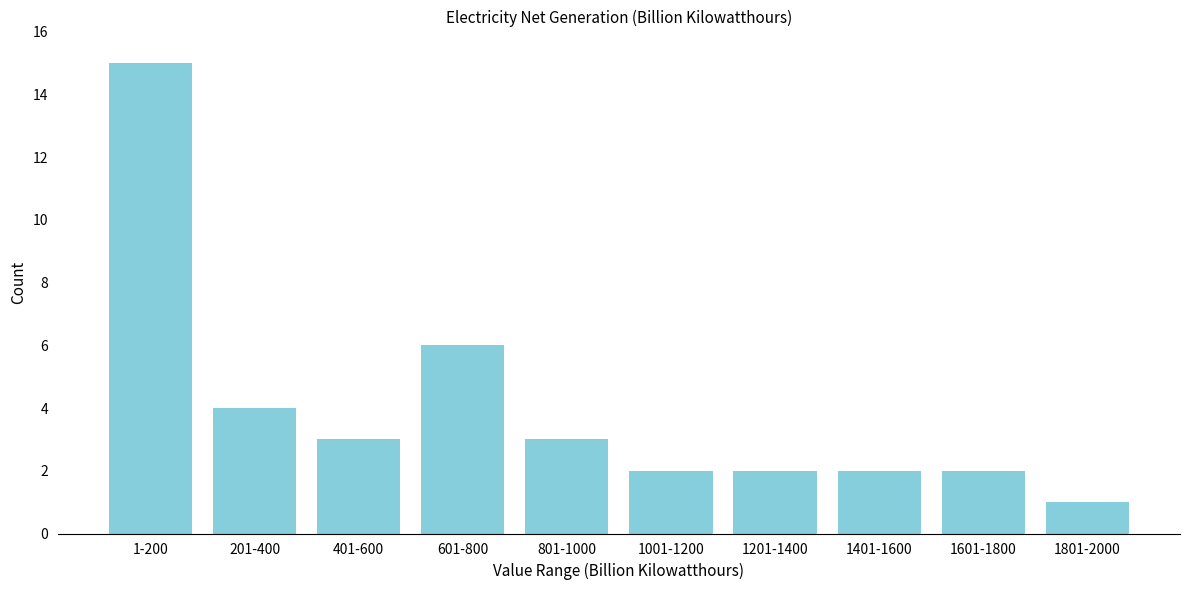

Reading left to right, extract all data points from this chart.

15	4	3	6	3	2	2	2	2	1